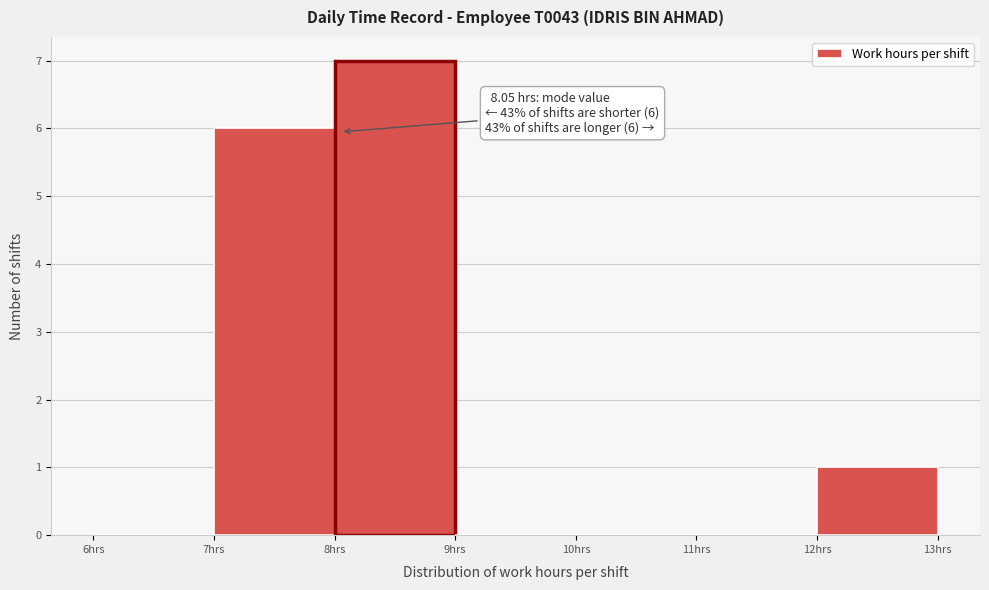

Which range on the x-axis has the tallest bar?

8 to 9